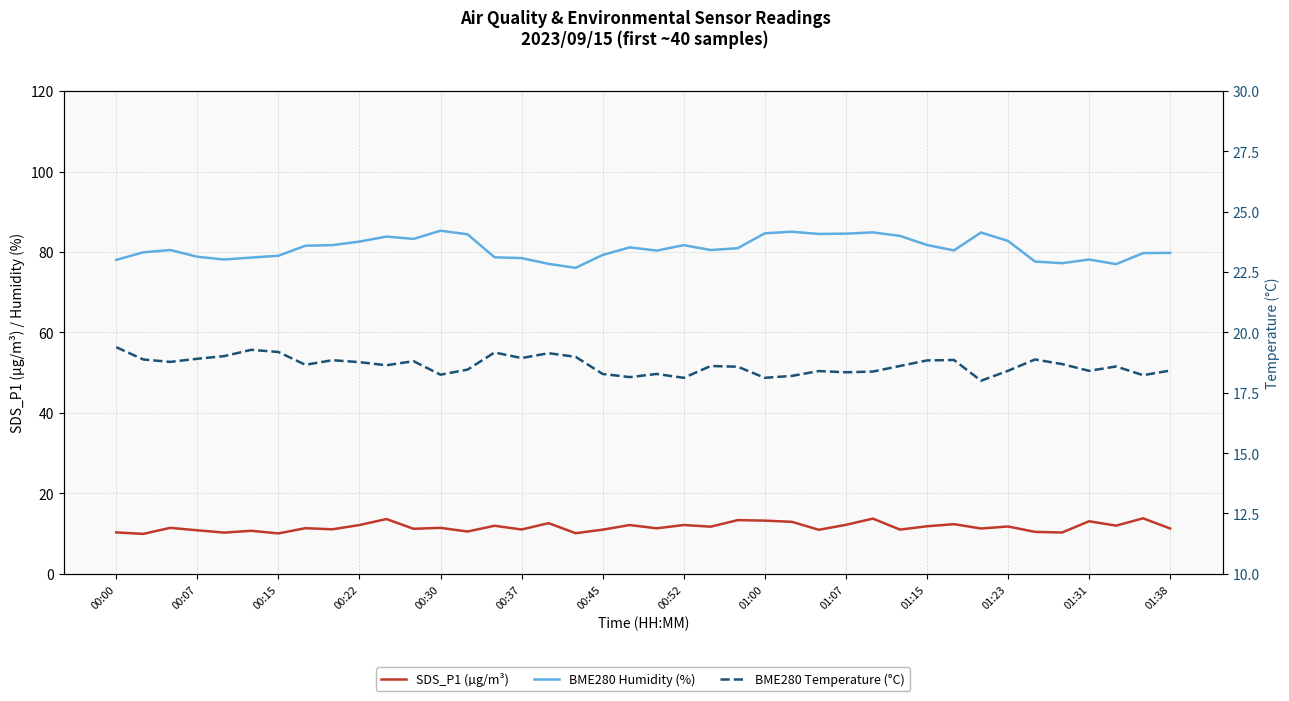

True or false: SDS_P1 (µg/m³) and BME280 Temperature (°C) cross at least once.

False